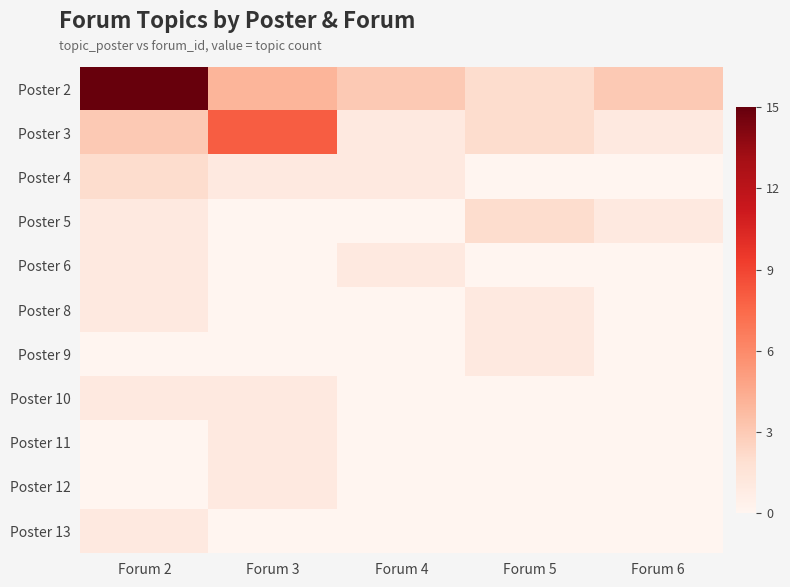

Reading left to right, list all the values displayed in this chart.

Poster 2: Forum 2=15	Forum 3=4	Forum 4=3	Forum 5=2	Forum 6=3
Poster 3: Forum 2=3	Forum 3=8	Forum 4=1	Forum 5=2	Forum 6=1
Poster 4: Forum 2=2	Forum 3=1	Forum 4=1	Forum 5=0	Forum 6=0
Poster 5: Forum 2=1	Forum 3=0	Forum 4=0	Forum 5=2	Forum 6=1
Poster 6: Forum 2=1	Forum 3=0	Forum 4=1	Forum 5=0	Forum 6=0
Poster 8: Forum 2=1	Forum 3=0	Forum 4=0	Forum 5=1	Forum 6=0
Poster 9: Forum 2=0	Forum 3=0	Forum 4=0	Forum 5=1	Forum 6=0
Poster 10: Forum 2=1	Forum 3=1	Forum 4=0	Forum 5=0	Forum 6=0
Poster 11: Forum 2=0	Forum 3=1	Forum 4=0	Forum 5=0	Forum 6=0
Poster 12: Forum 2=0	Forum 3=1	Forum 4=0	Forum 5=0	Forum 6=0
Poster 13: Forum 2=1	Forum 3=0	Forum 4=0	Forum 5=0	Forum 6=0